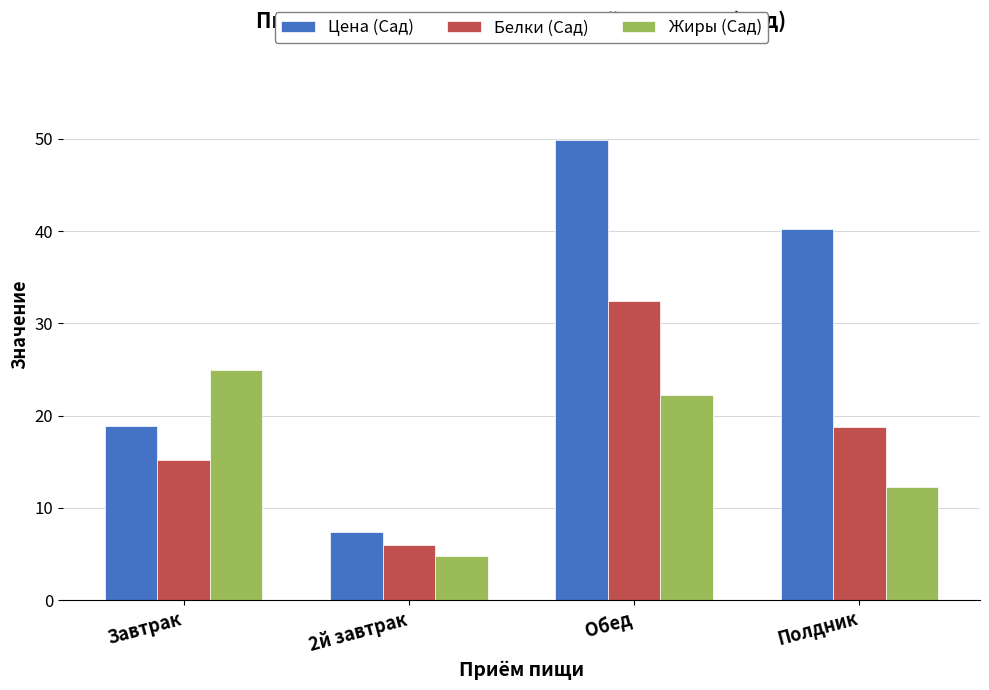

The Белки (Сад) series shows 6.0 at 2й завтрак. True or false?

True